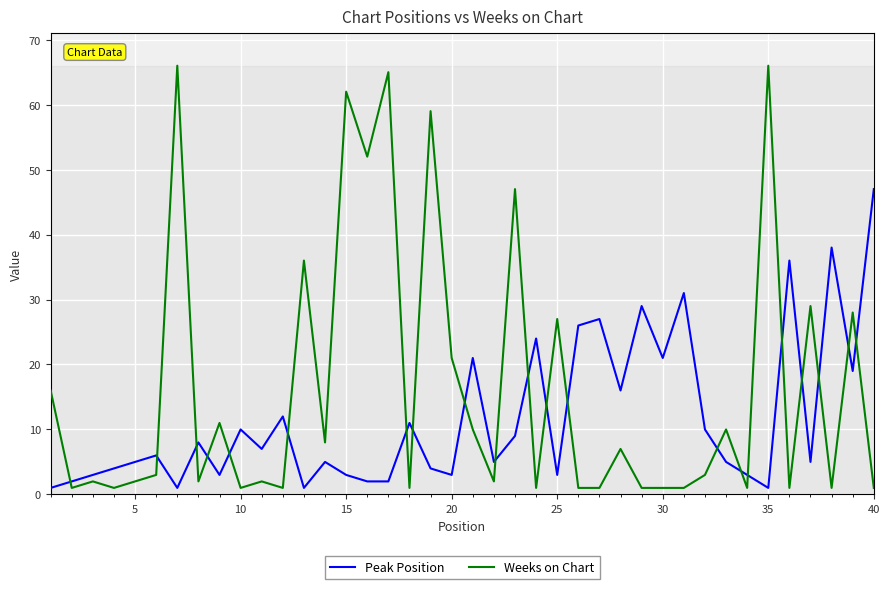

Reading left to right, extract all data points from this chart.

Peak Position: 1	2	3	4	5	6	1	8	3	10	7	12	1	5	3	2	2	11	4	3	21	5	9	24	3	26	27	16	29	21	31	10	5	3	1	36	5	38	19	47
Weeks on Chart: 16	1	2	1	2	3	66	2	11	1	2	1	36	8	62	52	65	1	59	21	10	2	47	1	27	1	1	7	1	1	1	3	10	1	66	1	29	1	28	1